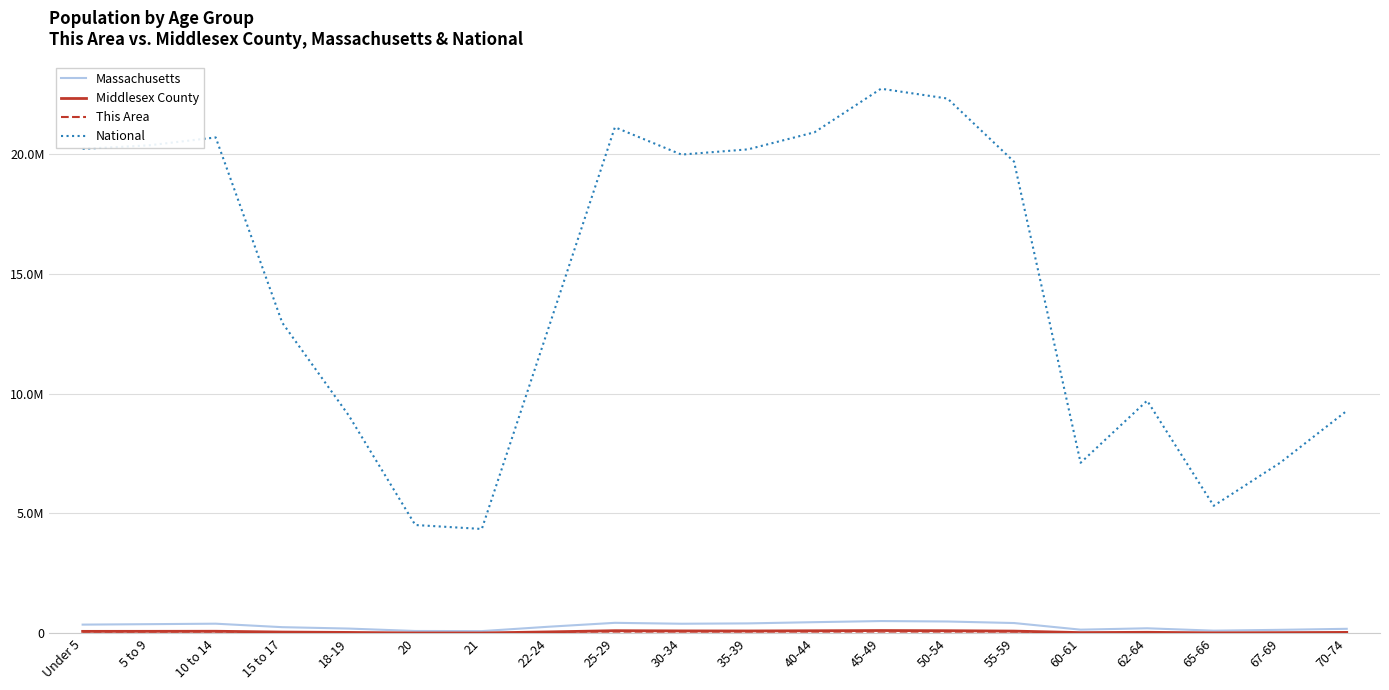

Is it true that Massachusetts equals 60359 at 20?

False